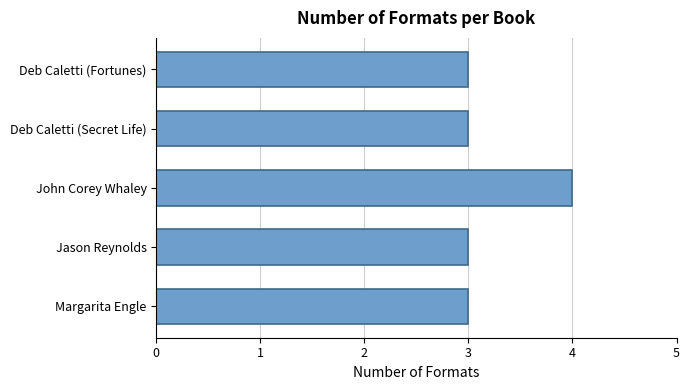

Reading bottom to top, what are all the values shown in this chart?

Margarita Engle=3	Jason Reynolds=3	John Corey Whaley=4	Deb Caletti (Secret Life)=3	Deb Caletti (Fortunes)=3